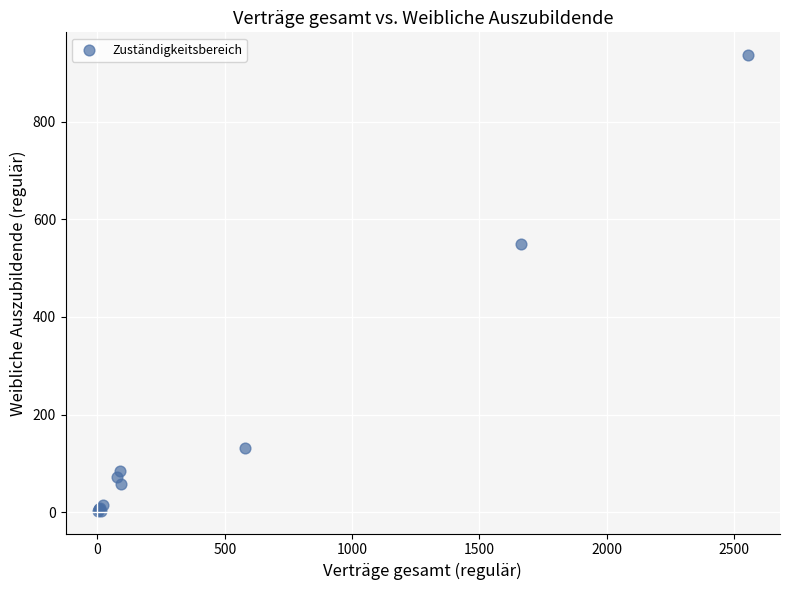

What Y value in the scatter plot is closest to 469?

549